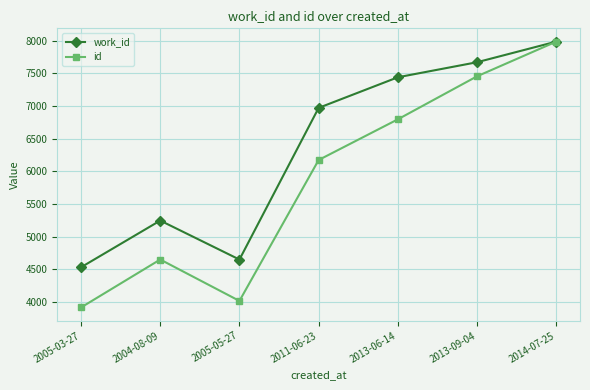

What is the label of the 2nd point from the left?

2004-08-09